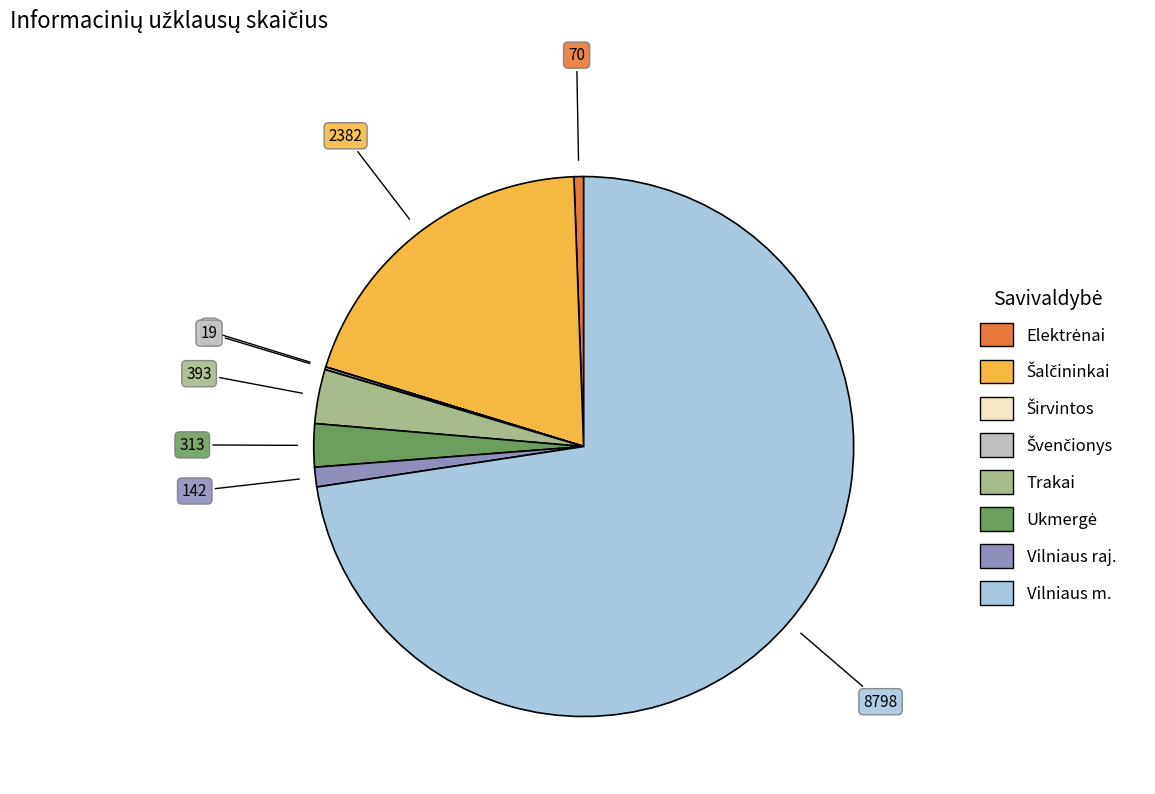

What is the largest slice in the pie chart?

Vilniaus m.